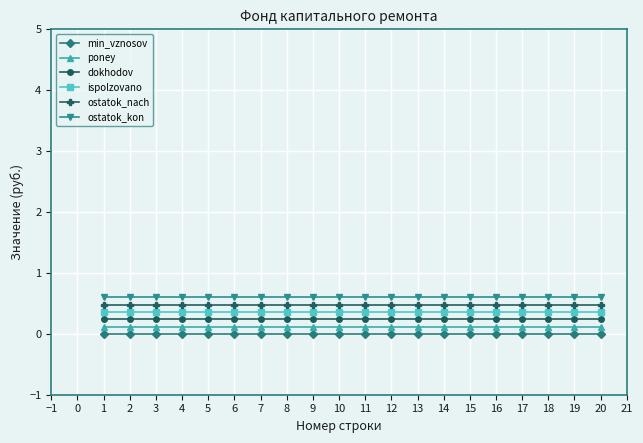

What is the difference between the highest and lowest values at 2?

0.6